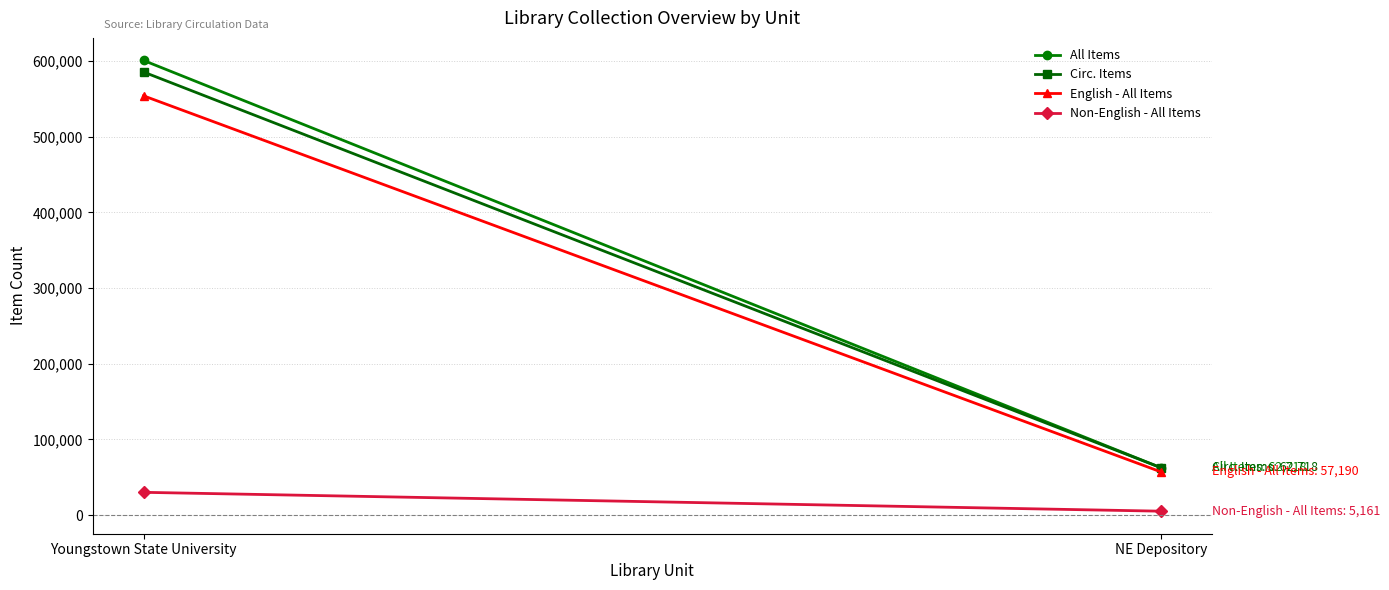

The English - All Items series shows 74878 at NE Depository. True or false?

False